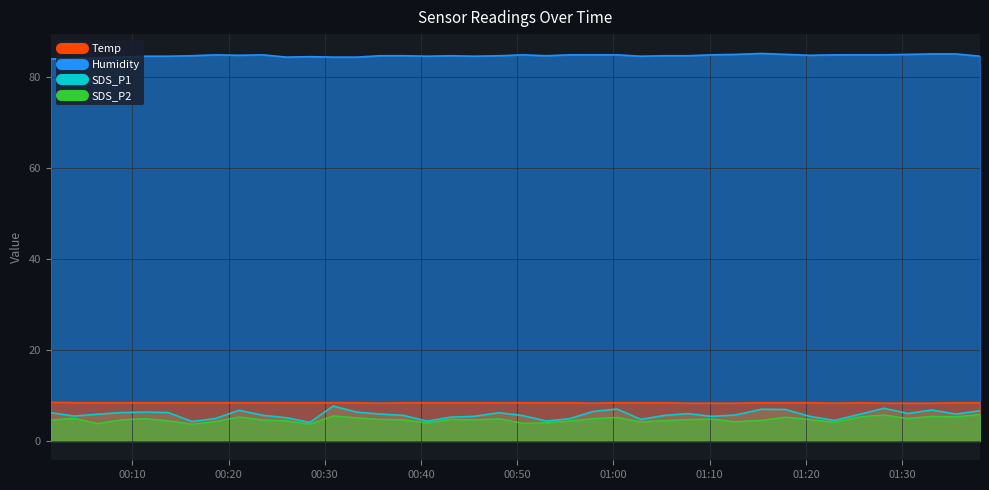

Reading left to right, extract all data points from this chart.

Temp: 8.5	8.4	8.4	8.4	8.4	8.4	8.4	8.4	8.4	8.4	8.4	8.4	8.4	8.4	8.3	8.4	8.4	8.4	8.4	8.4	8.4	8.4	8.4	8.3	8.4	8.4	8.4	8.3	8.3	8.3	8.4	8.4	8.4	8.3	8.4	8.3	8.3	8.3	8.4	8.4
Humidity: 84.0	84.1	84.2	84.4	84.6	84.6	84.7	84.9	84.8	84.9	84.4	84.5	84.4	84.4	84.7	84.7	84.6	84.7	84.6	84.7	84.9	84.7	84.9	84.9	84.9	84.6	84.7	84.7	84.9	85.0	85.2	85.0	84.8	84.9	84.9	84.9	85.0	85.1	85.1	84.6
SDS_P1: 6.2	5.5	5.9	6.2	6.3	6.2	4.3	4.9	6.7	5.6	5.1	4.1	7.7	6.3	5.9	5.6	4.3	5.2	5.4	6.2	5.6	4.4	4.9	6.5	7.0	4.7	5.6	6.0	5.4	5.7	7.0	6.9	5.4	4.5	5.9	7.2	6.0	6.8	5.9	6.6
SDS_P2: 4.6	5.0	3.8	4.6	4.9	4.4	3.7	4.3	5.3	4.6	4.4	3.7	5.5	5.1	4.7	4.7	3.9	4.7	4.6	4.9	3.9	4.0	4.4	4.9	5.2	4.2	4.5	4.7	4.8	4.2	4.5	5.2	4.7	4.1	5.3	5.7	4.9	5.4	5.3	5.8